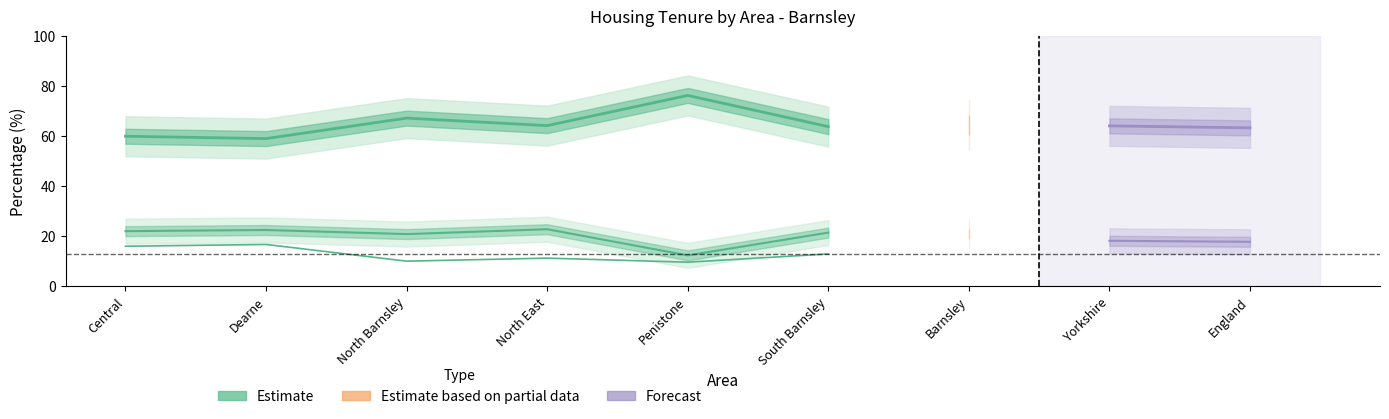

How many interior local valleys does the Private Rented % series have?

3